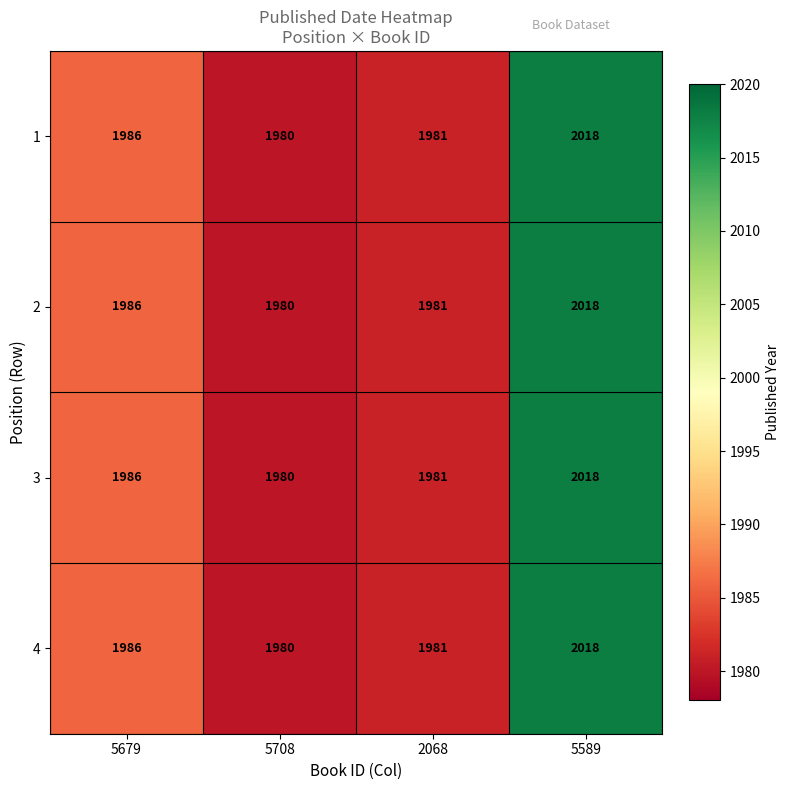

What is the sum of all 4 values?

7965